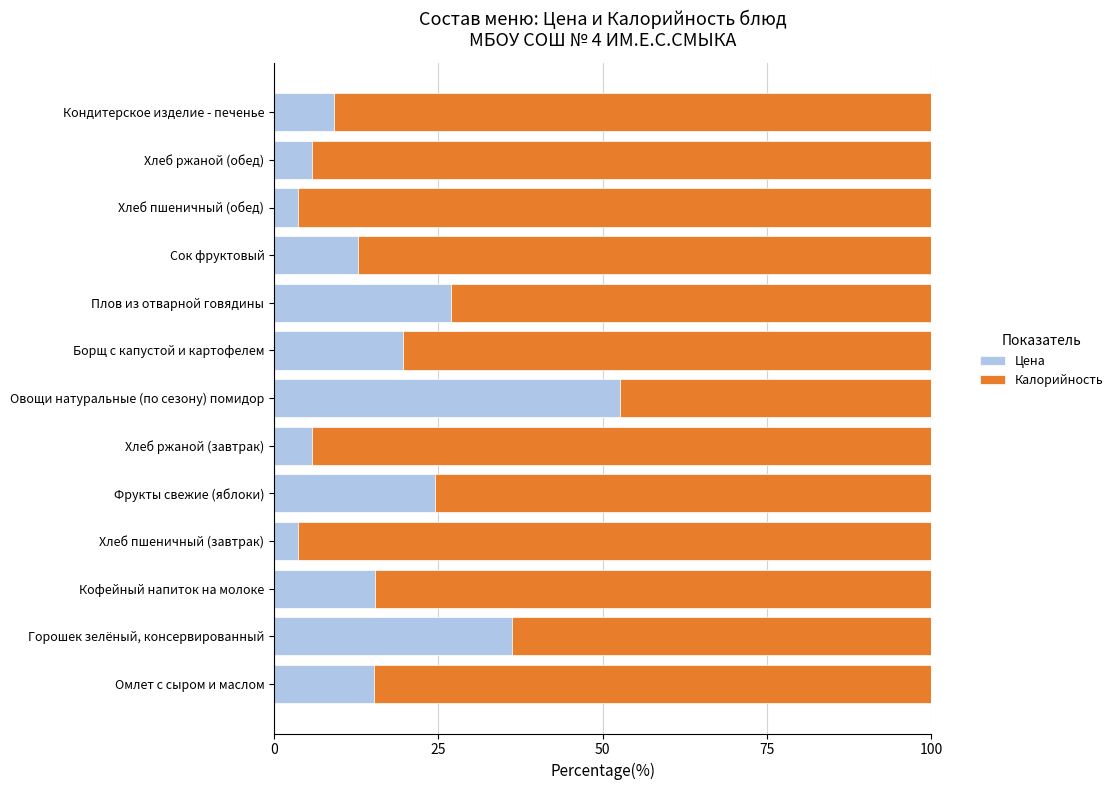

What is the difference between the maximum and minimum values in the Цена series?

49.1